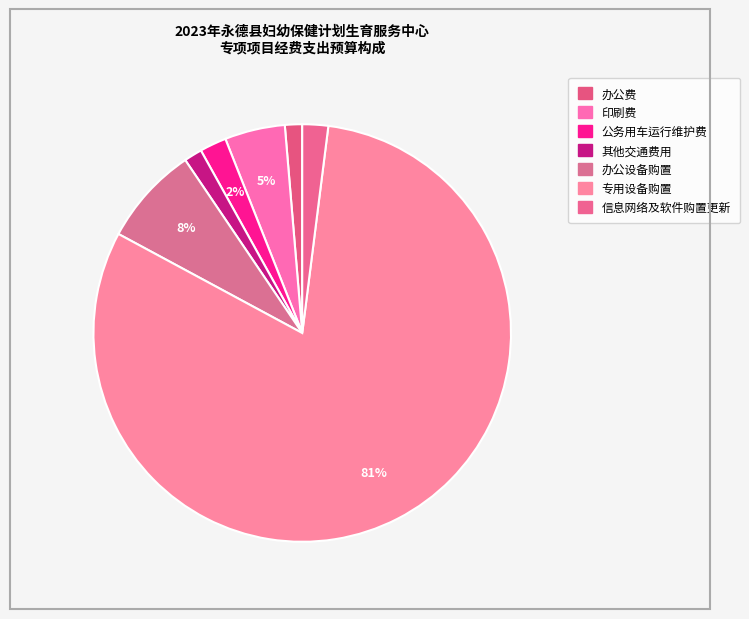

How many segments does this pie chart have?

7